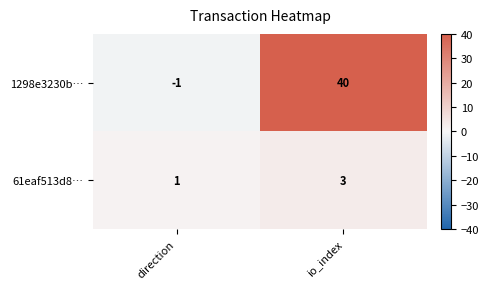

The 1298e3230b… series shows 0 at direction. True or false?

False